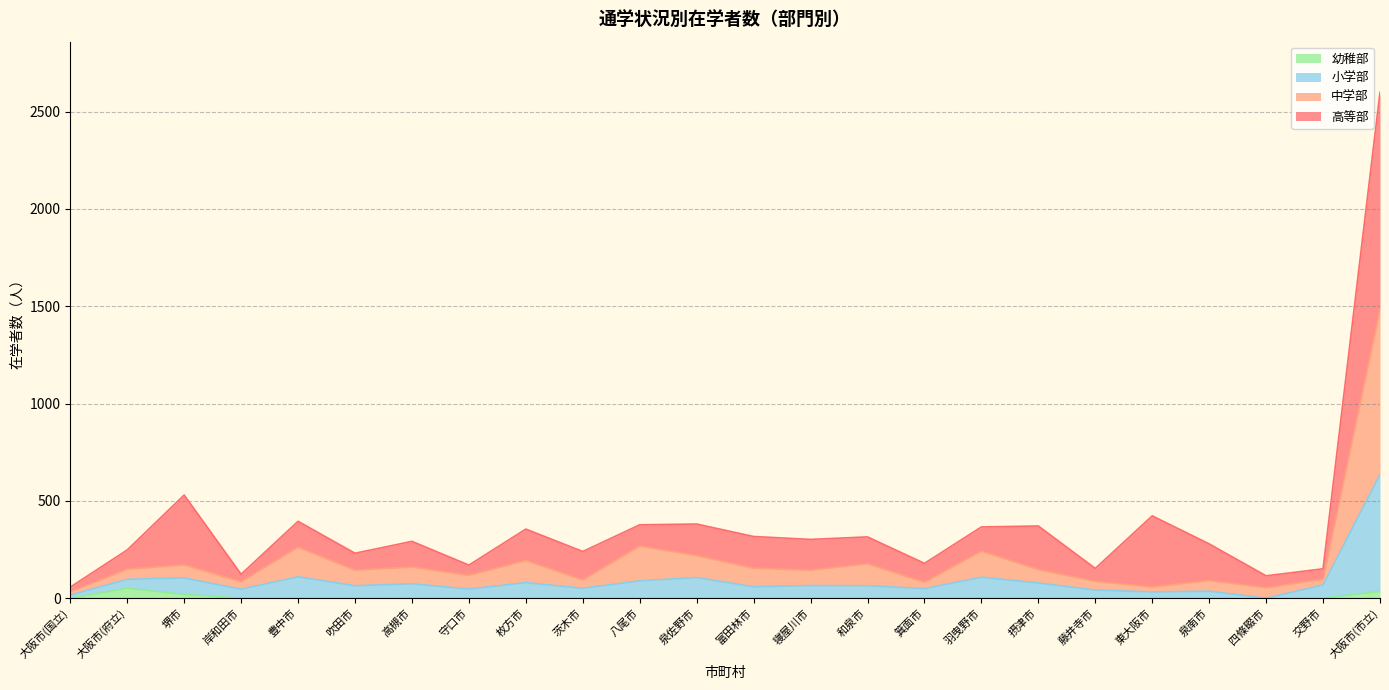

At which label does 幼稚部 reach its minimum?

大阪市(国立)